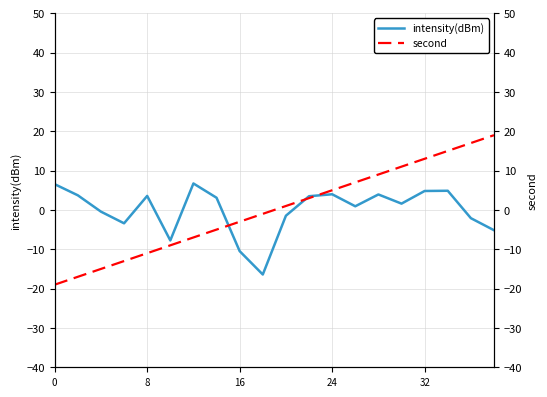

How many values in the second series are below 1?

10